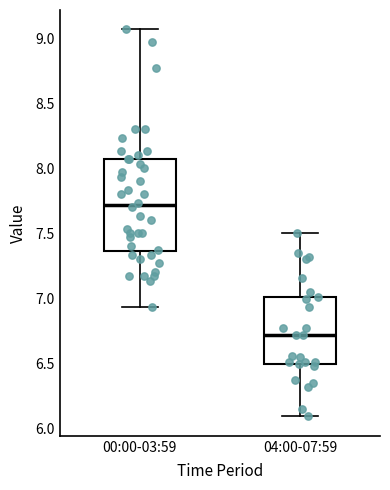

Reading left to right, transcribe this box plot: for each box, give where its median line is, the range the box spans, and where its two whiskers end, as read against the y-axis. The values are not printed on the chart, so give them approximately, as read against the axis.

00:00-03:59: median 7.70, box 7.35 to 8.05, whiskers 6.95 to 9.05
04:00-07:59: median 6.70, box 6.50 to 7.00, whiskers 6.10 to 7.50